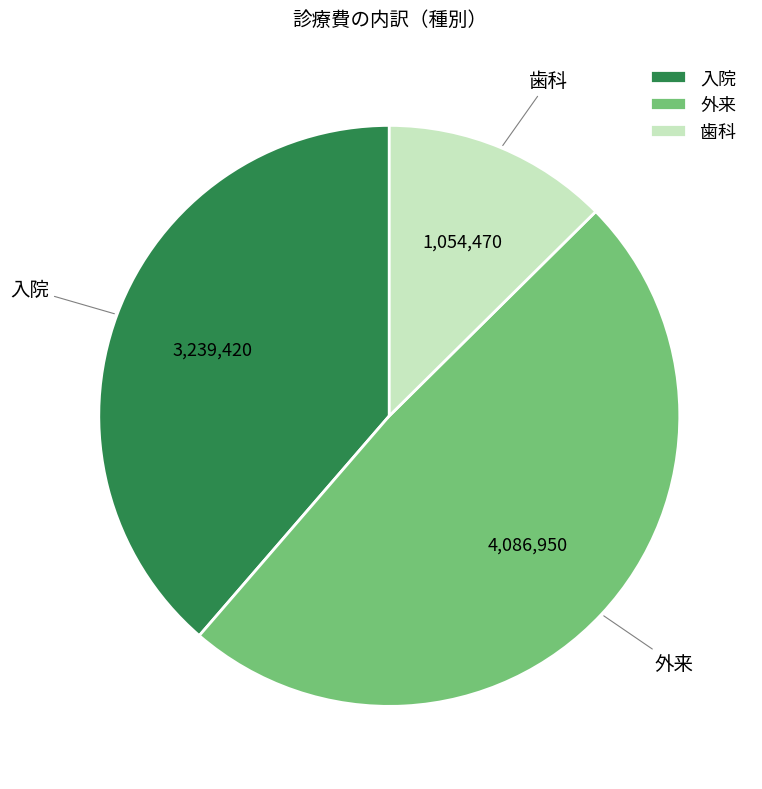

Which category has the smallest portion of the pie?

歯科